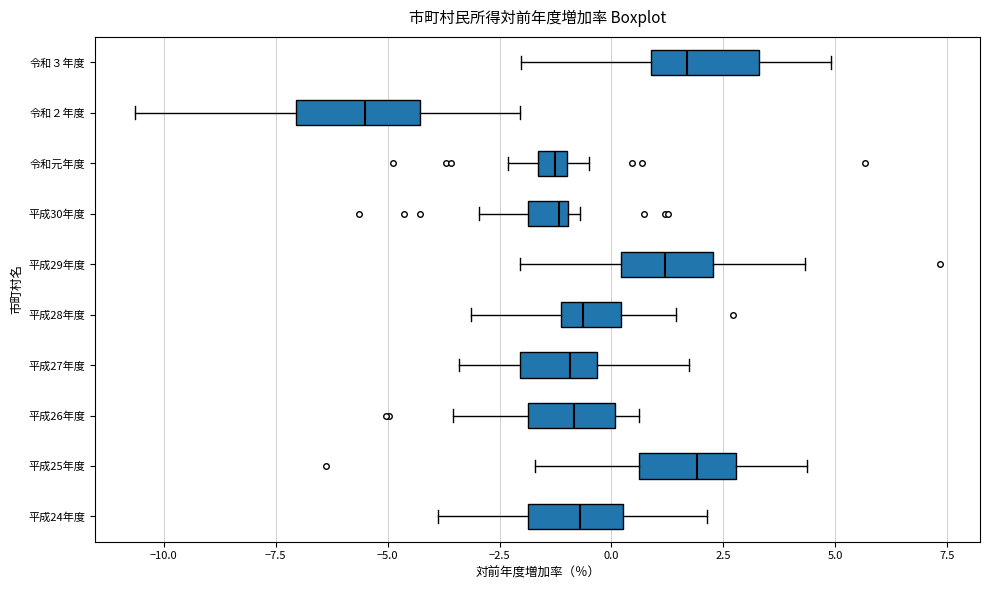

Which box's median line is the furthest to the left?

令和２年度